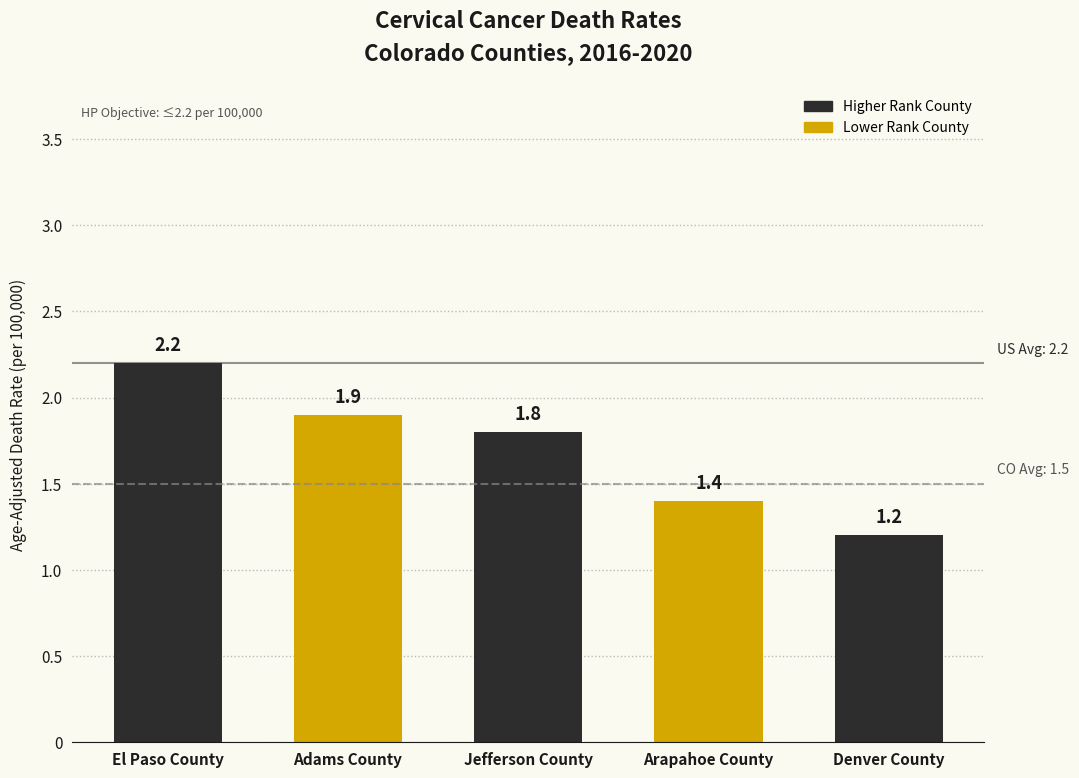

Reading left to right, extract all data points from this chart.

2.2	1.9	1.8	1.4	1.2